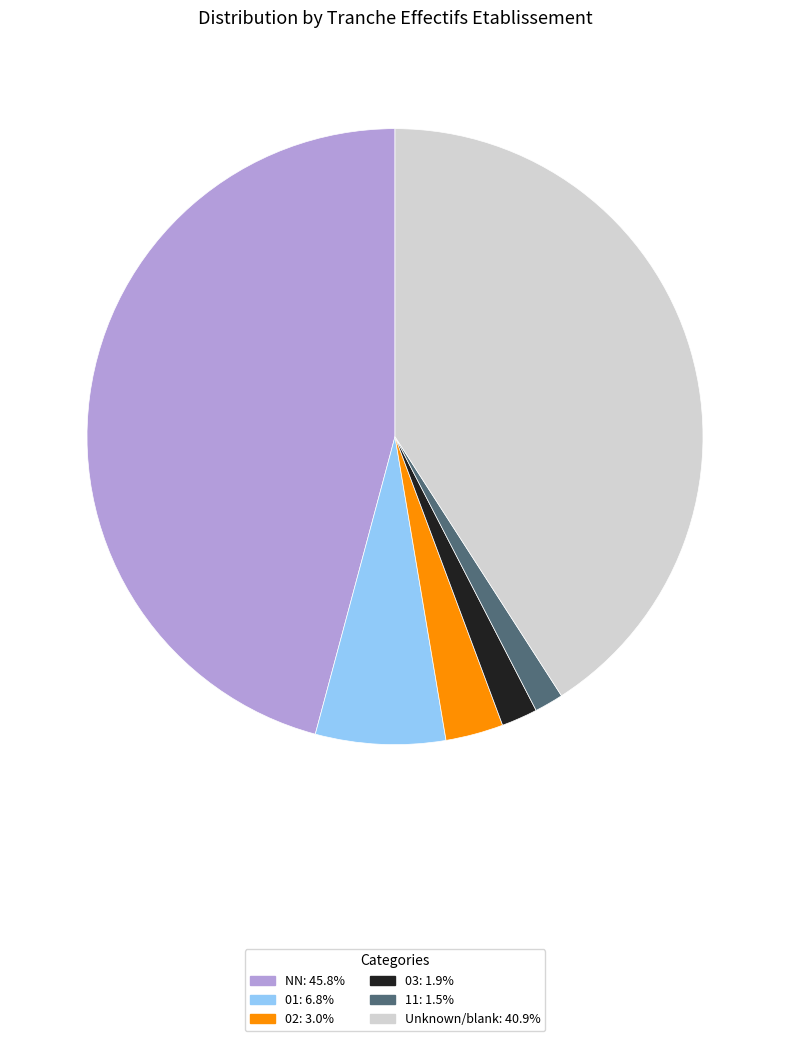

Does any single category account for the majority?

No